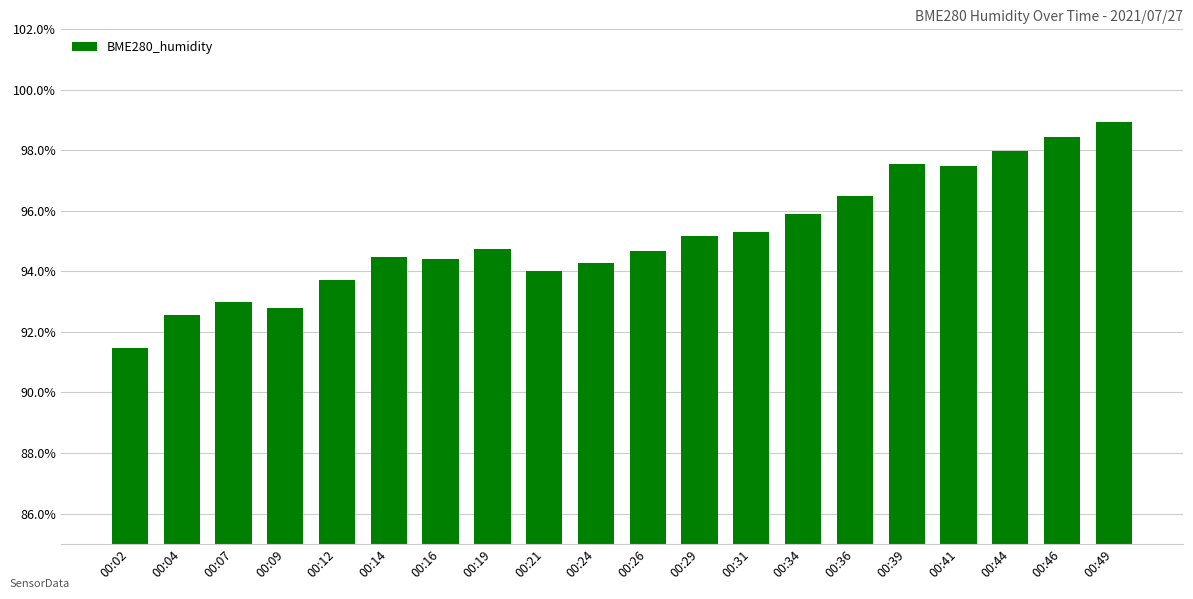

True or false: the data shows 169.6 at 00:39.

False